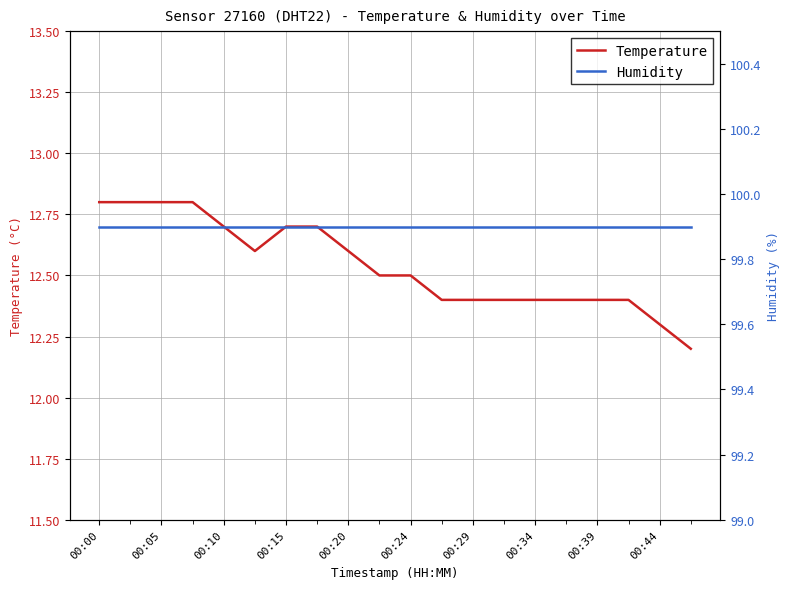

Which series has the widest spread of values?

Temperature